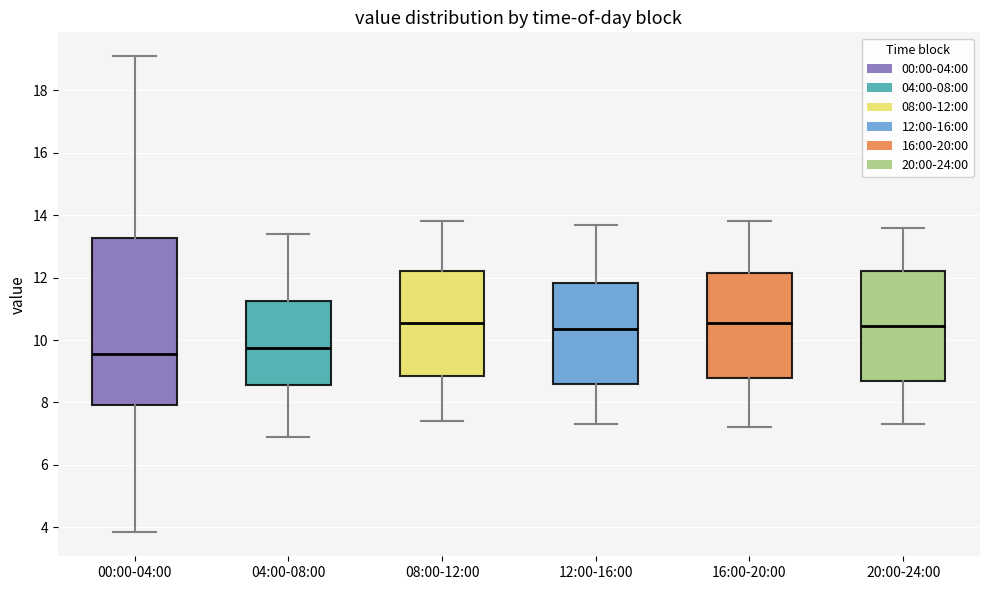

Where is the upper edge of the box for 04:00-08:00 on the y-axis? The values are not printed on the chart, so give them approximately, as read against the axis.

11.2